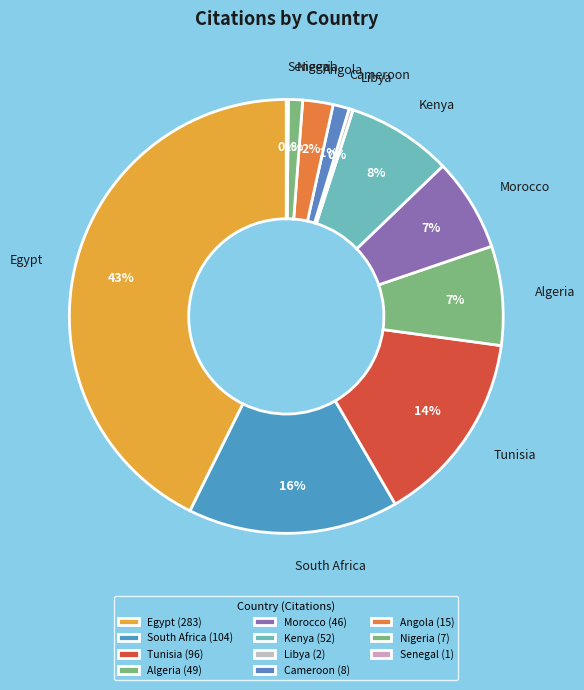

Between Nigeria and Tunisia, which is larger?

Tunisia